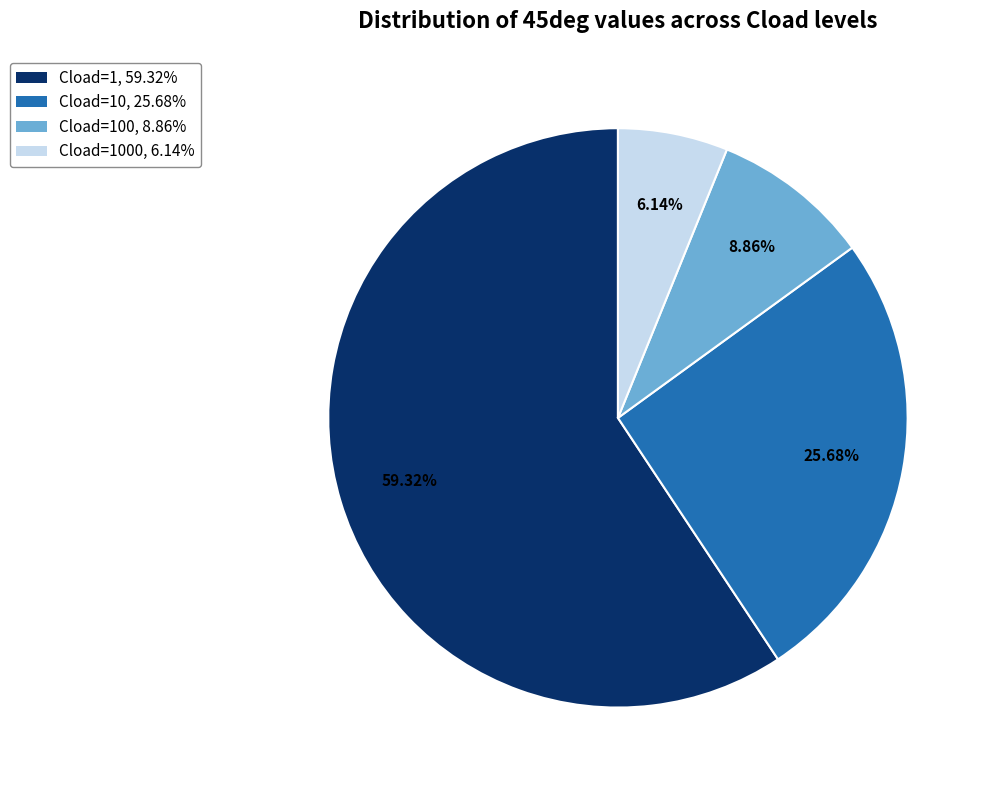

Count the number of slices in the pie.

4